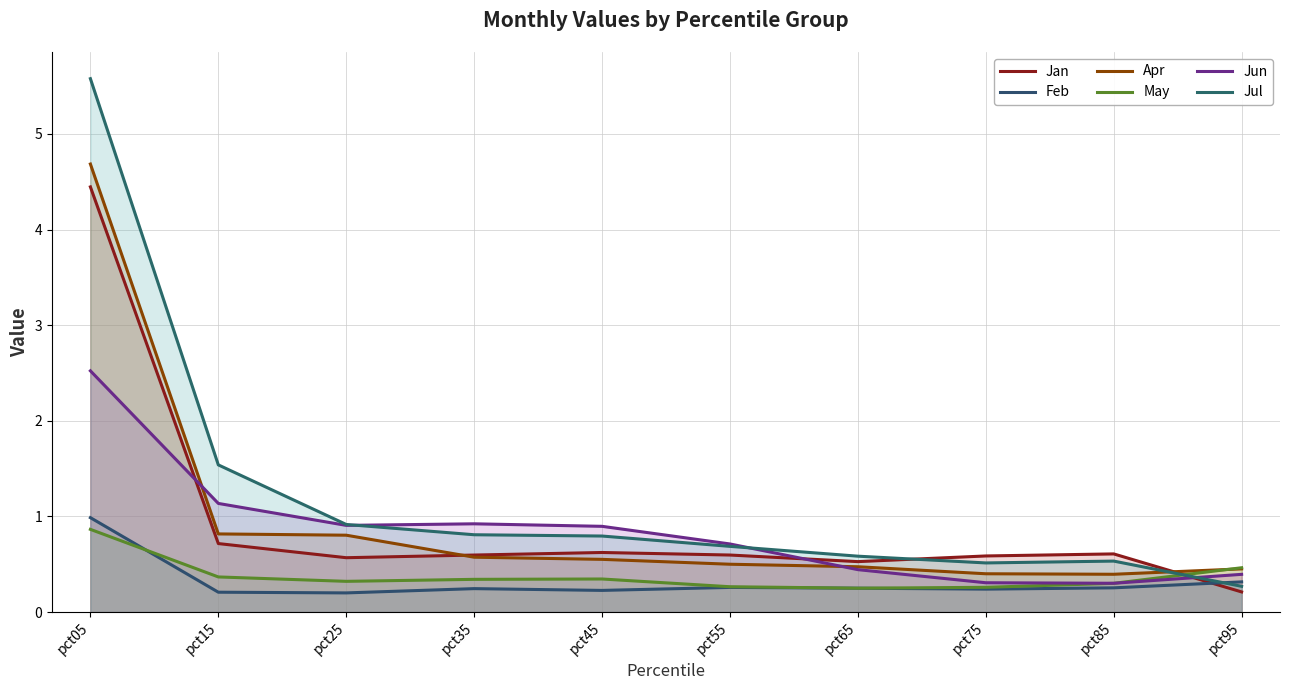

Which category has the highest value across all series?

pct05